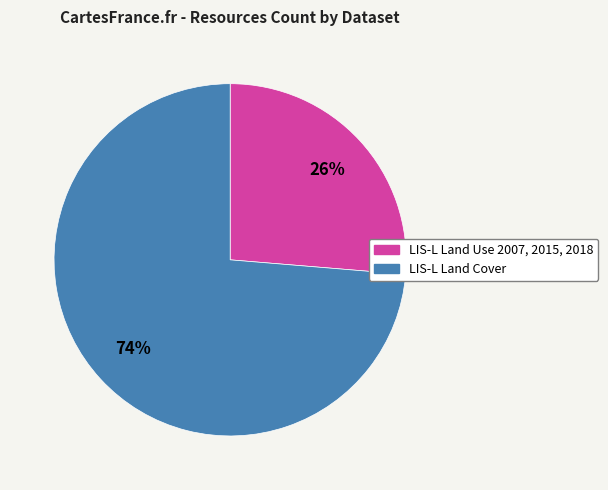

The LIS-L Land Use 2007, 2015, 2018 slice represents 18% of the pie. True or false?

False